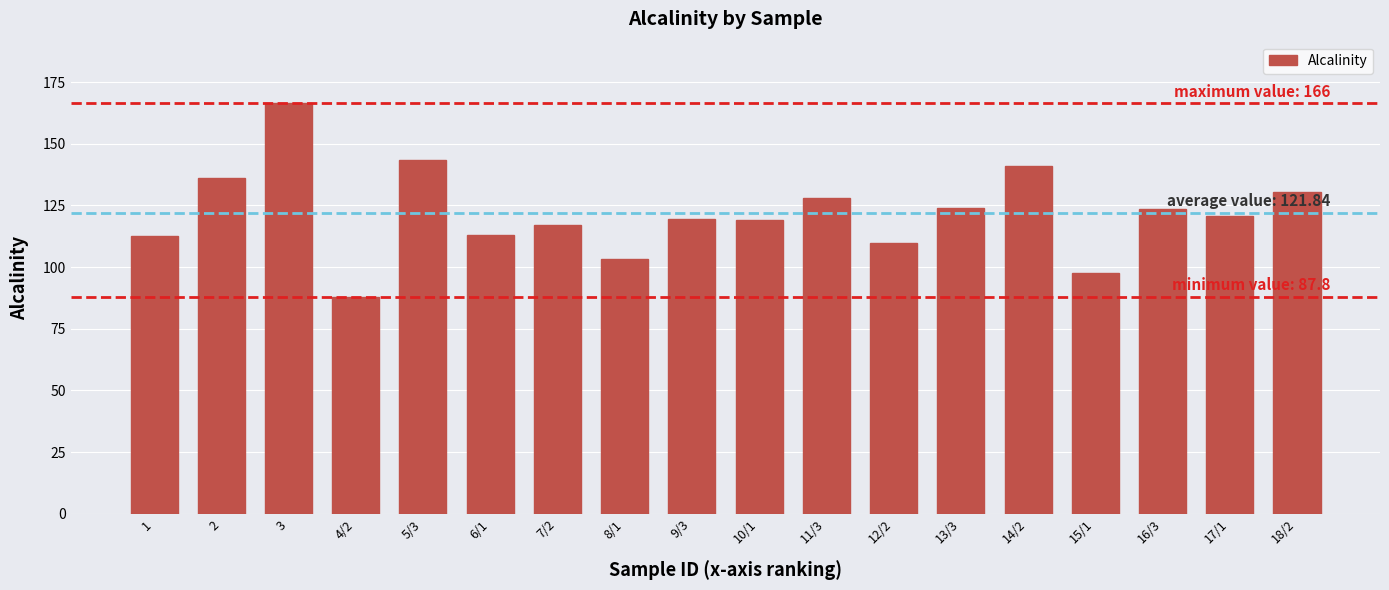

What is the maximum value shown in the chart?

166.4